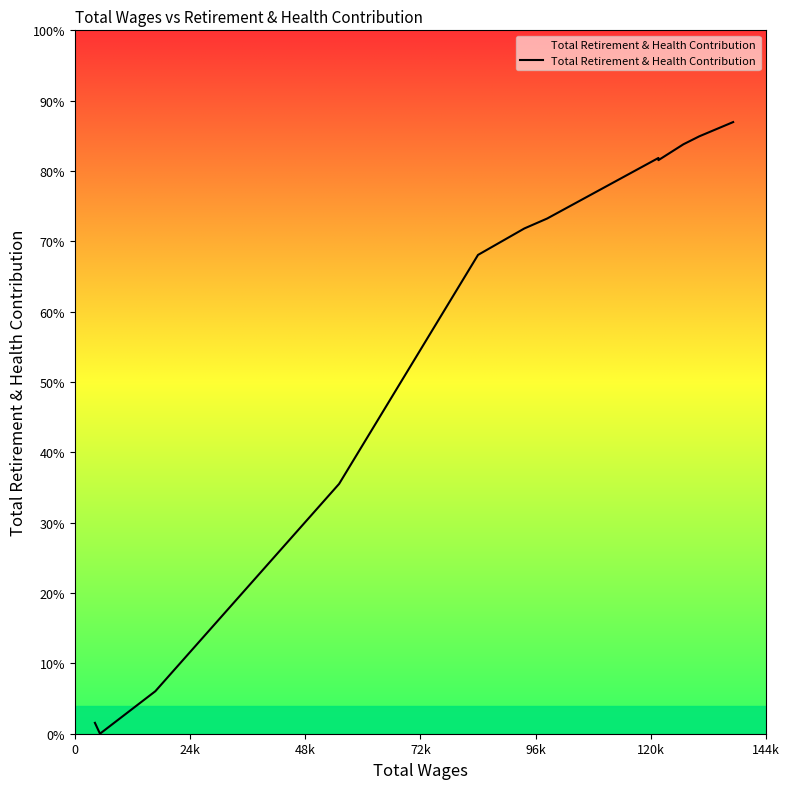

How many data points does each series have?

13